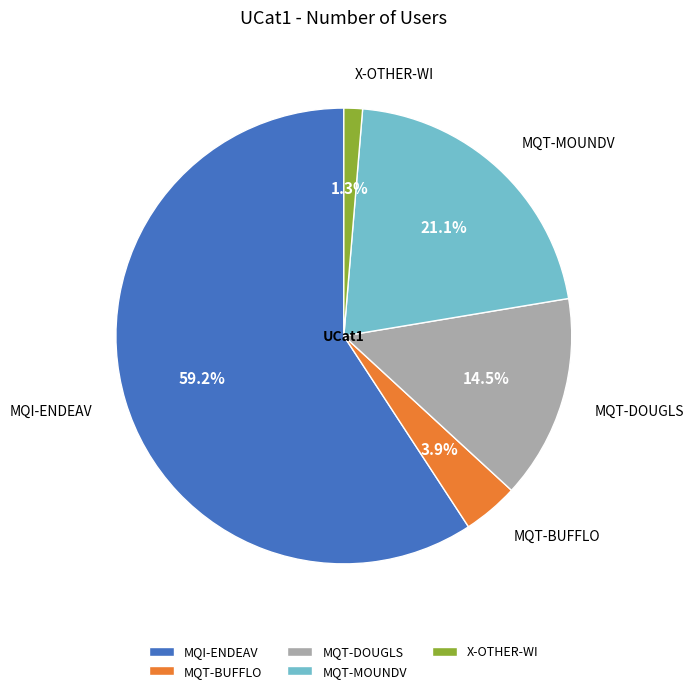

Does MQI-ENDEAV represent more than half of the total?

Yes